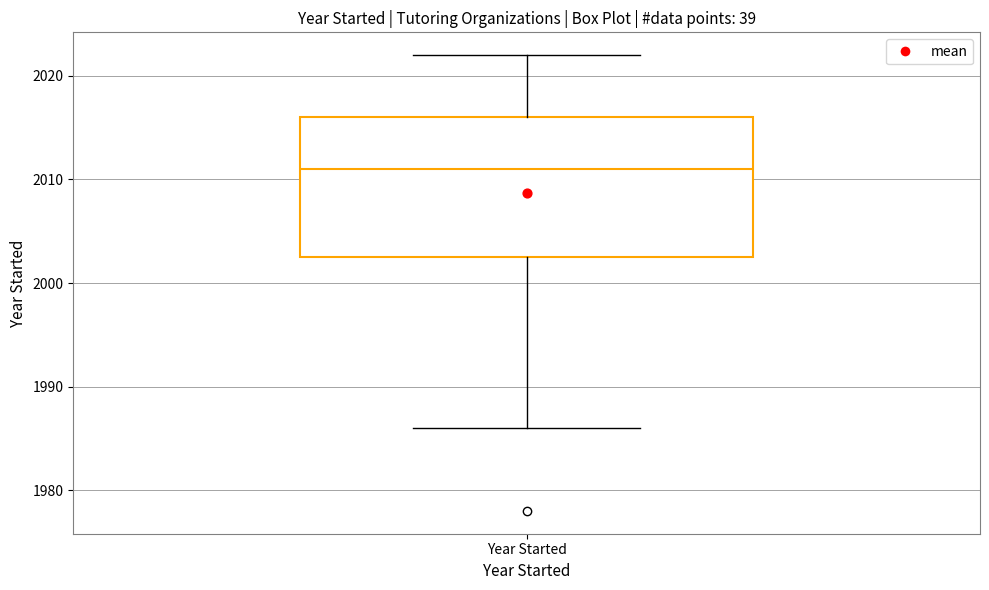

Read this box plot against the y-axis: the position of the median line, the range covered by the box, and the ends of both whiskers. The values are not printed on the chart, so give them approximately, as read against the axis.

median 2011, box 2003 to 2016, whiskers 1986 to 2022